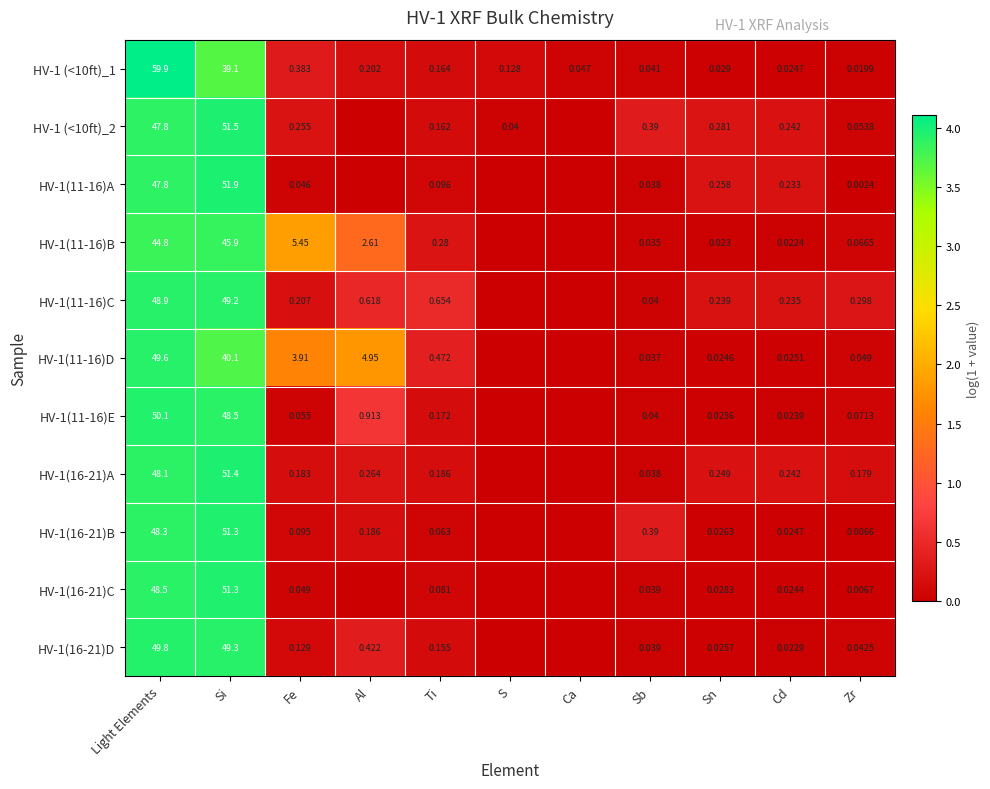

Rank the series by their maximum value, from lowest to highest.

HV-1(11-16)B, HV-1(11-16)C, HV-1(11-16)D, HV-1(16-21)D, HV-1(11-16)E, HV-1(16-21)C, HV-1(16-21)B, HV-1(16-21)A, HV-1 (<10ft)_2, HV-1(11-16)A, HV-1 (<10ft)_1